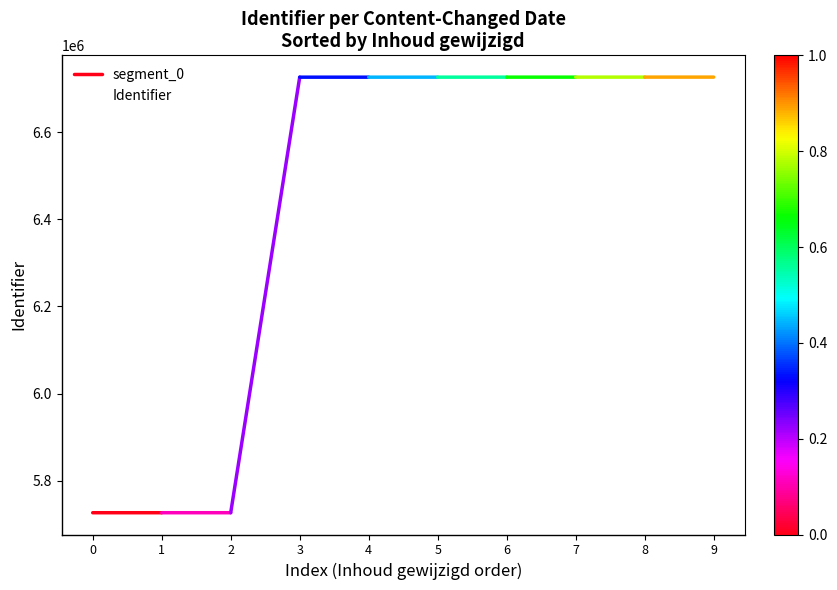

The value of Identifier at 9 is 6726354. True or false?

True